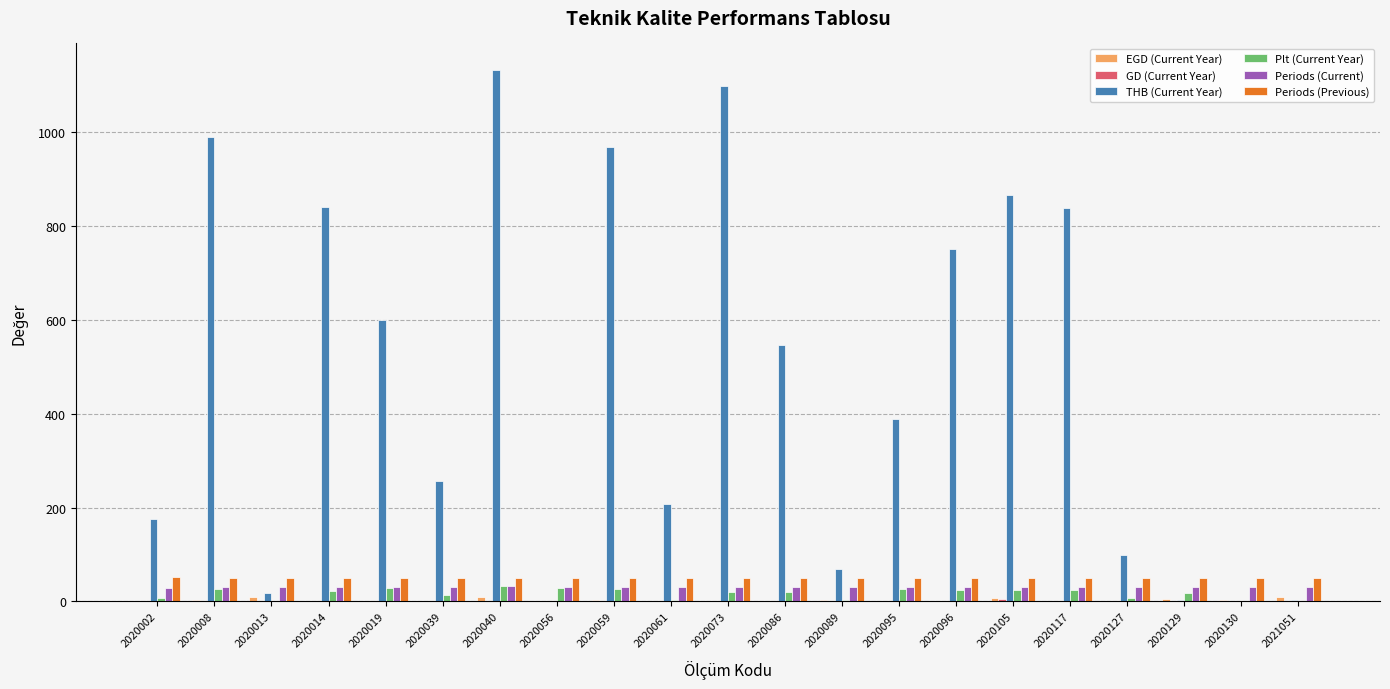

What is the approximate value of Periods (Current) at 2020096?

31